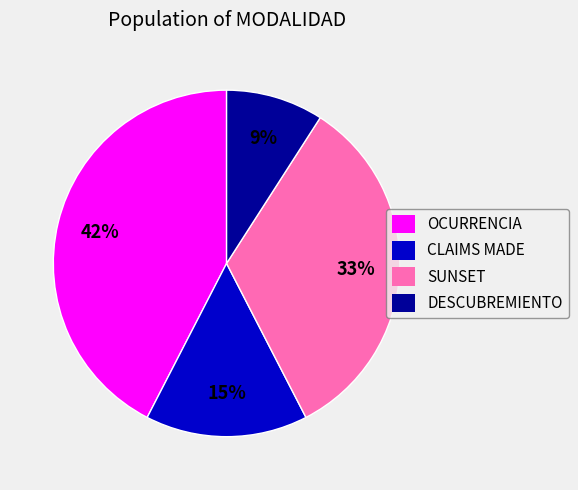

The CLAIMS MADE slice represents 28% of the pie. True or false?

False